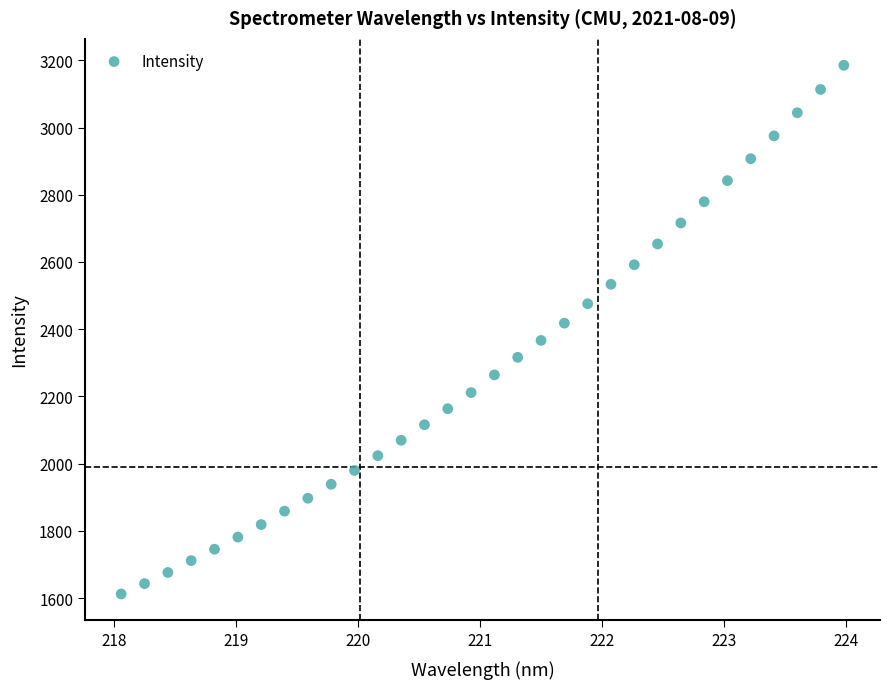

What is the range of X values (max minus min)?

5.9